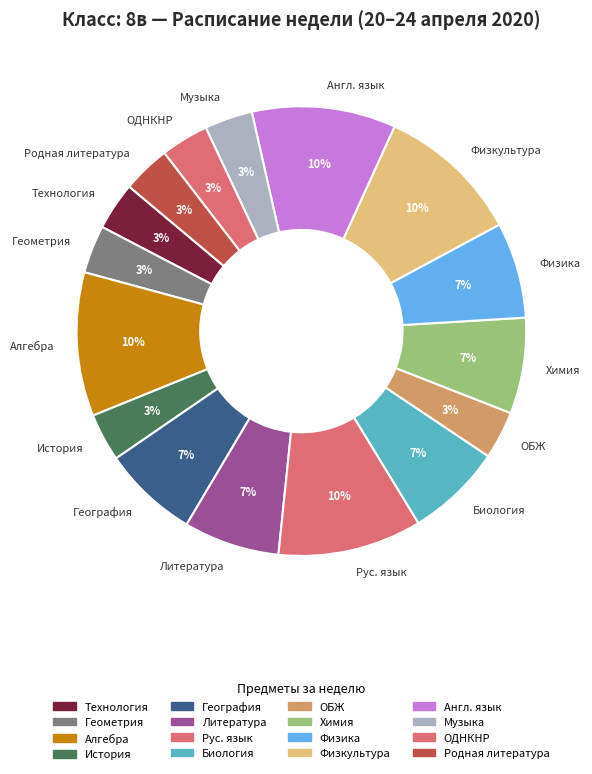

What percentage is the ОДНКНР slice, to the nearest percent?

3%